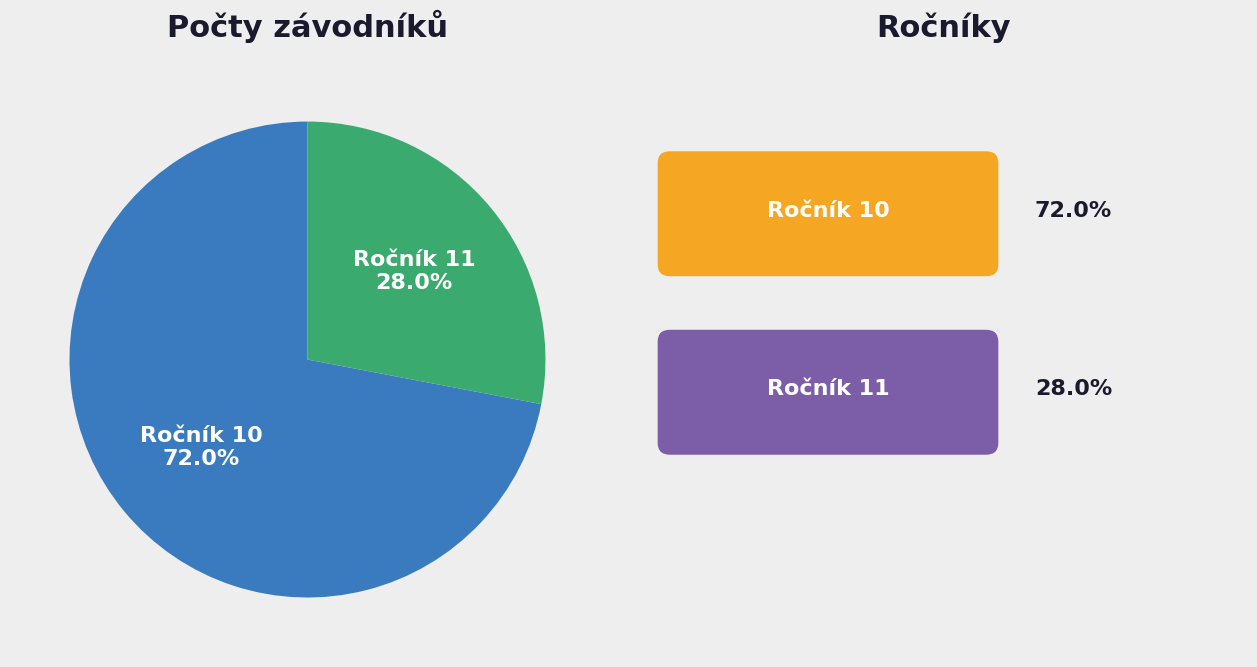

Do Ročník 11 and Ročník 10 together represent more than half of the pie?

Yes